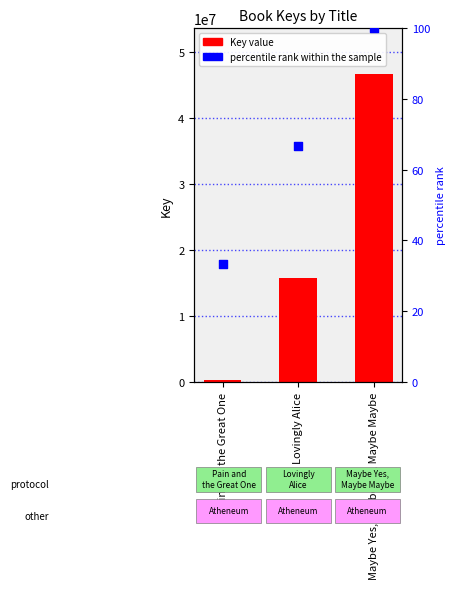

Which series has the largest total across all categories?

Key